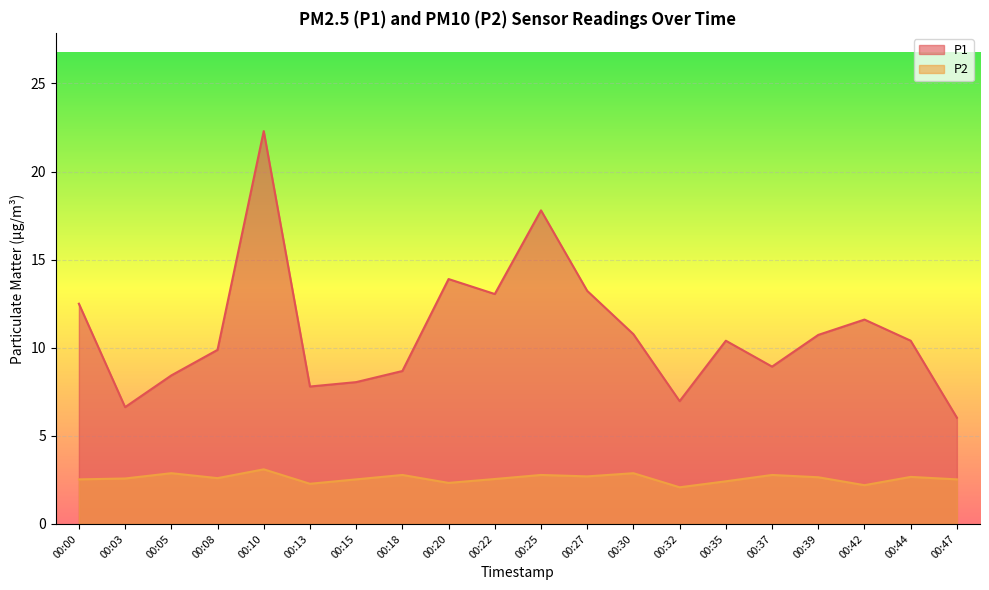

Which series has the largest total across all categories?

P1